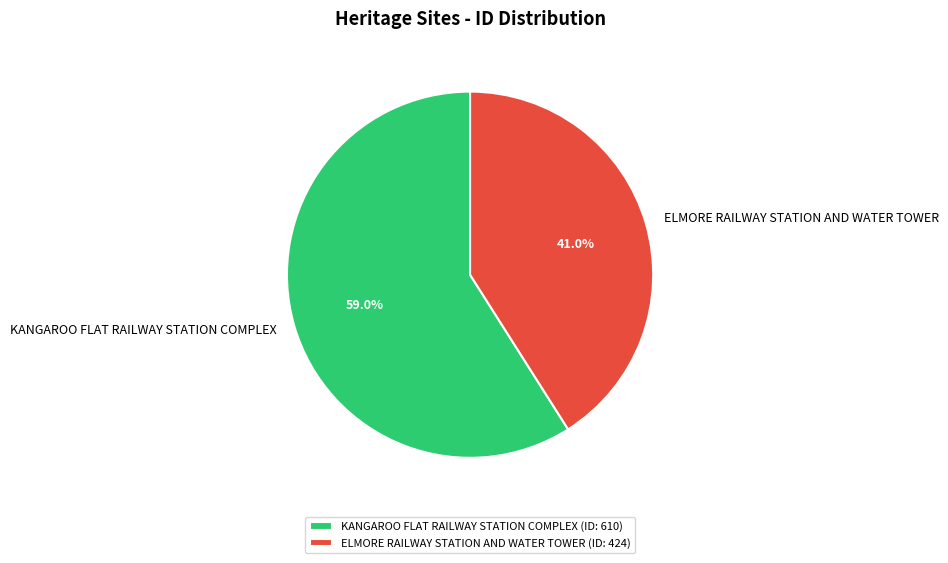

To the nearest percent, what is the difference between the largest and smallest slice percentages?

18%